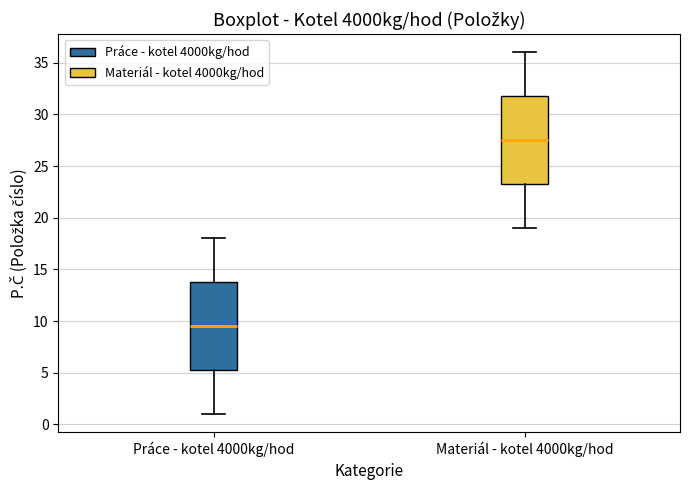

Which box has the lowest median line?

Práce - kotel 4000kg/hod